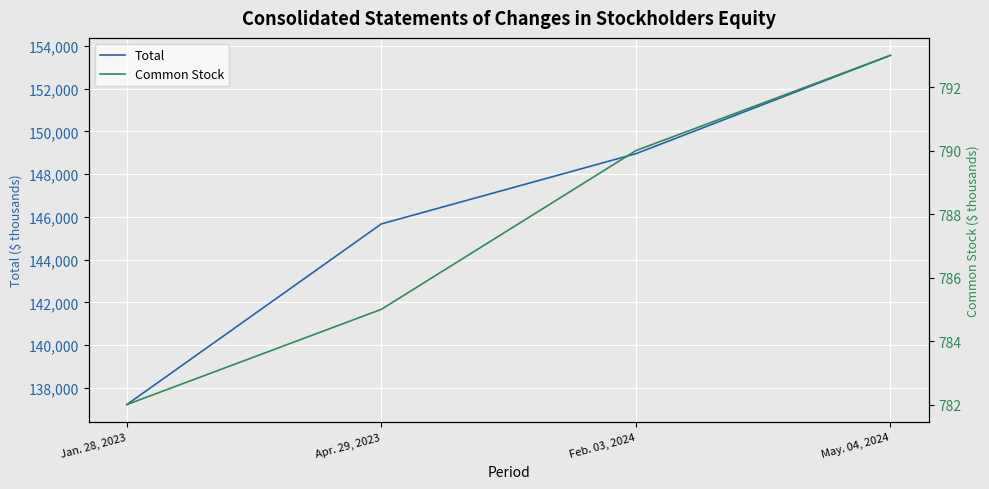

Between Jan. 28, 2023 and Feb. 03, 2024, which series saw the biggest shift?

Total